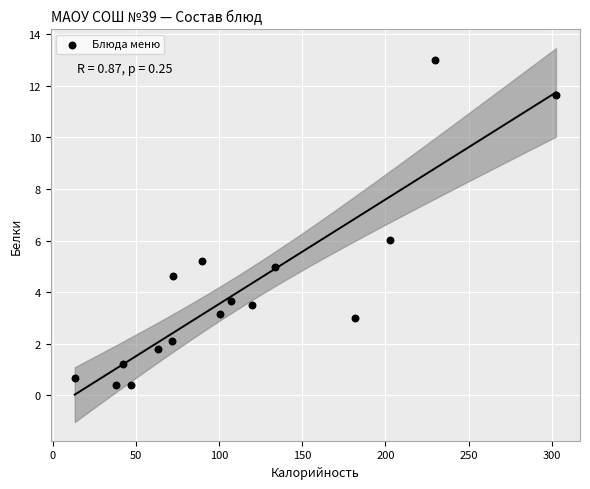

What is the range of X values (max minus min)?

289.3